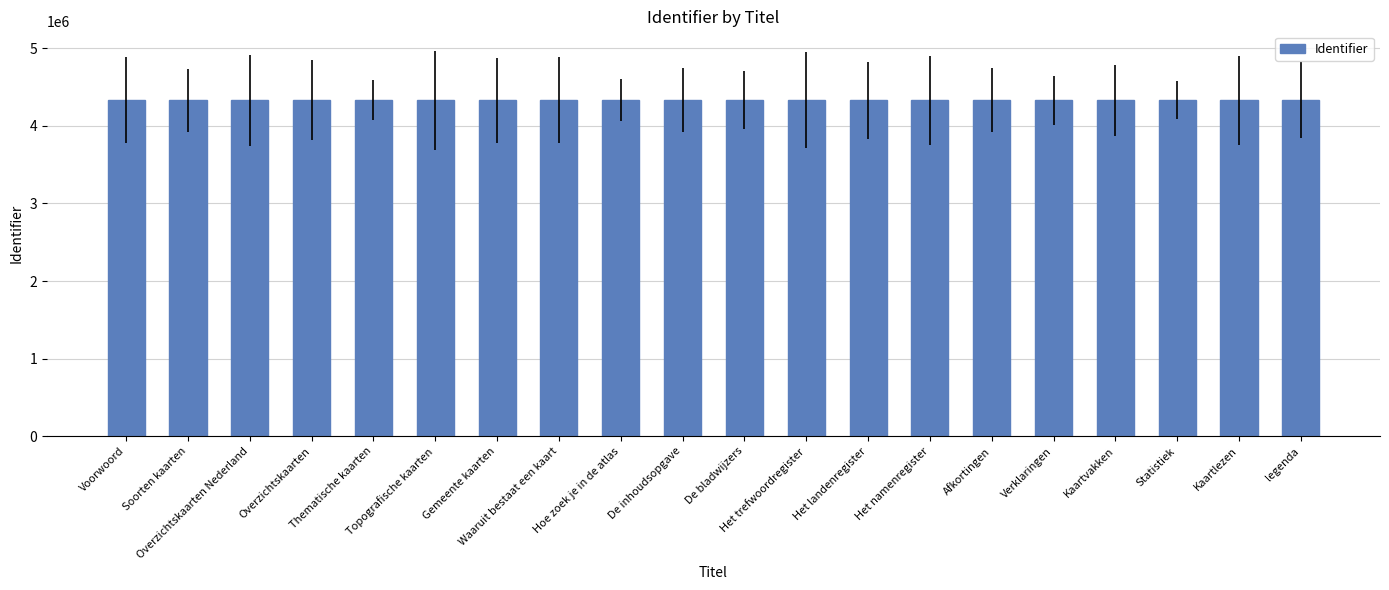

What is the minimum value shown in the chart?

4330594